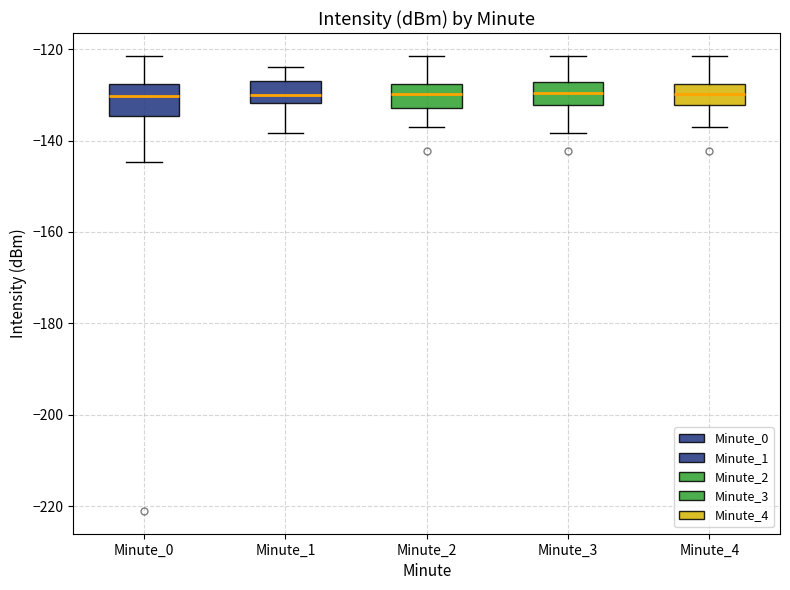

Where is the lower edge of the box for Minute_4 on the y-axis? The values are not printed on the chart, so give them approximately, as read against the axis.

-132